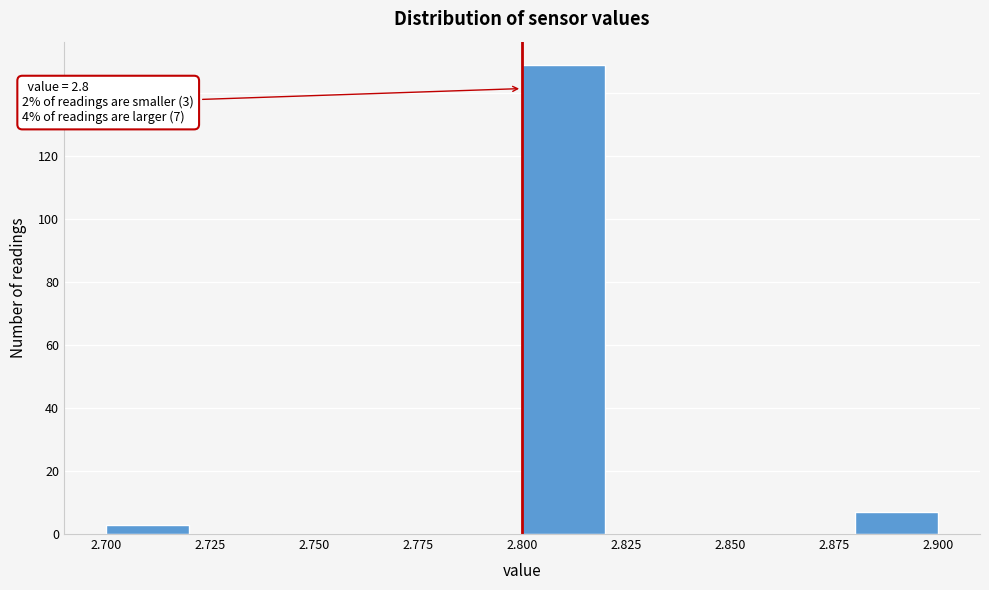

Which range on the x-axis has the tallest bar?

2.80 to 2.82